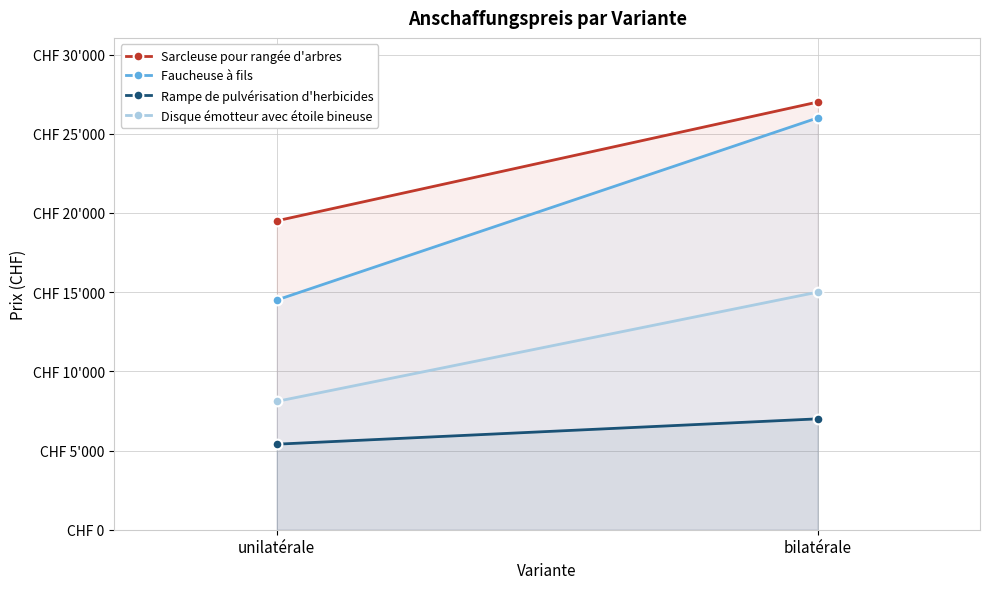

What is the value of the Rampe de pulvérisation d'herbicides point at the 2nd from the left?

7000